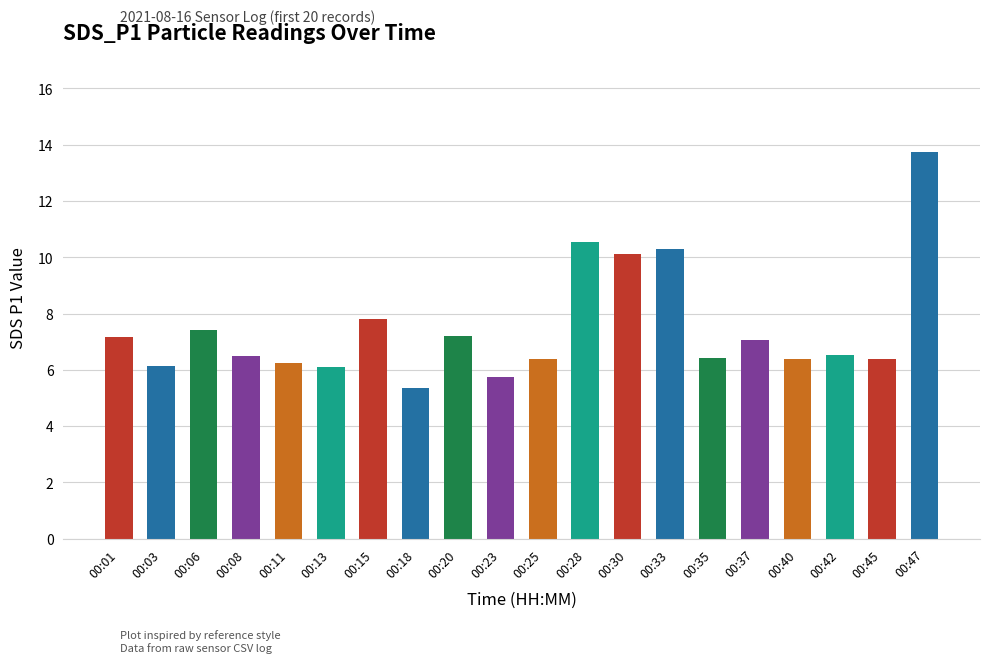

How many data points does each series have?

20